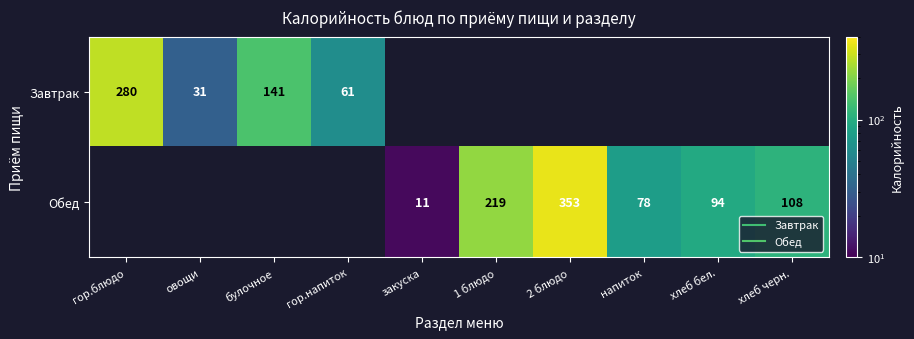

What is the smallest value displayed?

11.0